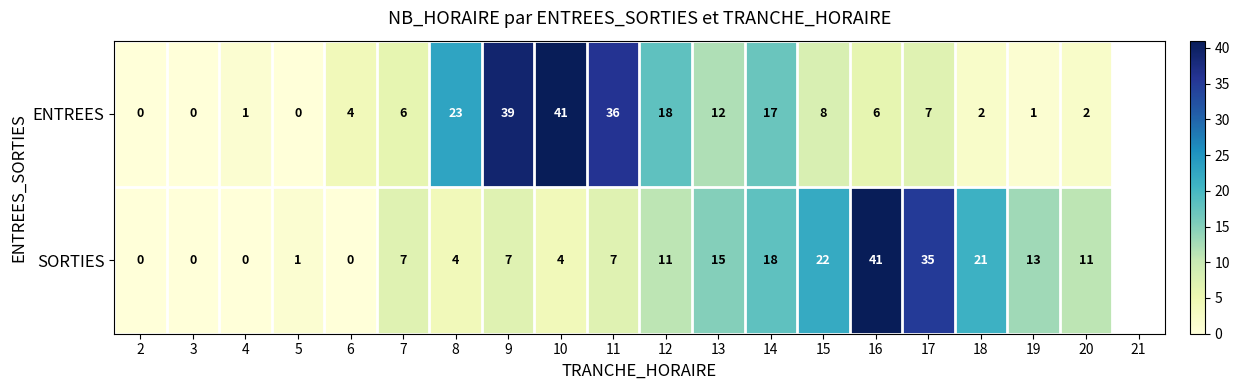

The SORTIES series shows 11 at 11. True or false?

False